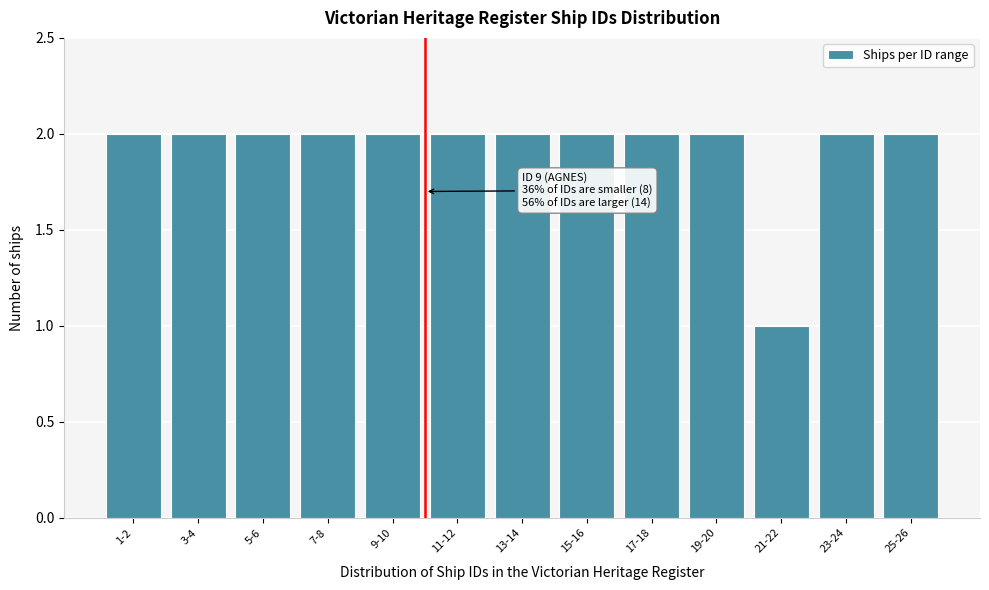

Reading right to left, what are all the values shown in this chart?

25-26=2	23-24=2	21-22=1	19-20=2	17-18=2	15-16=2	13-14=2	11-12=2	9-10=2	7-8=2	5-6=2	3-4=2	1-2=2